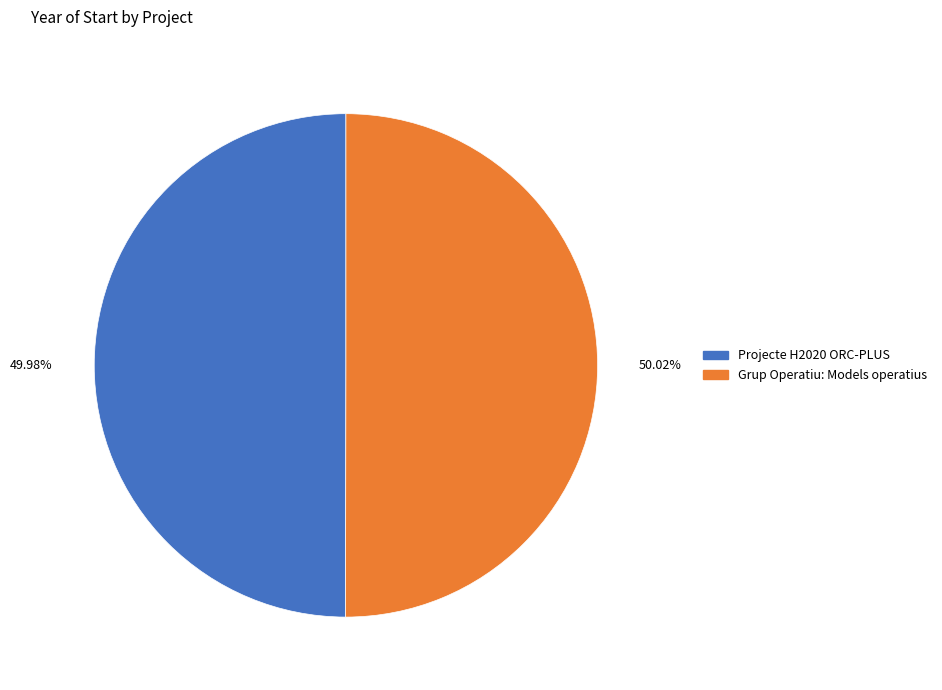

To the nearest percent, what percentage of the pie is Grup Operatiu: Models operatius?

50%